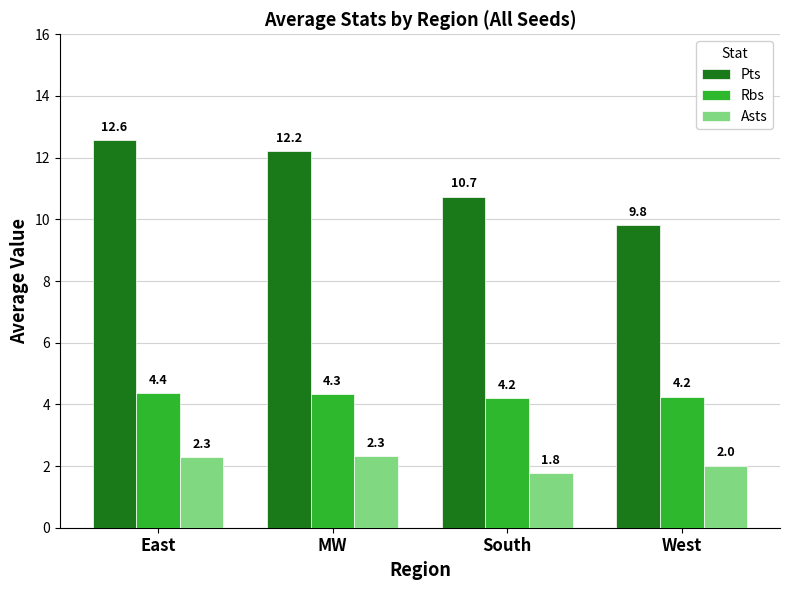

Where does the Asts series first go above 2?

East